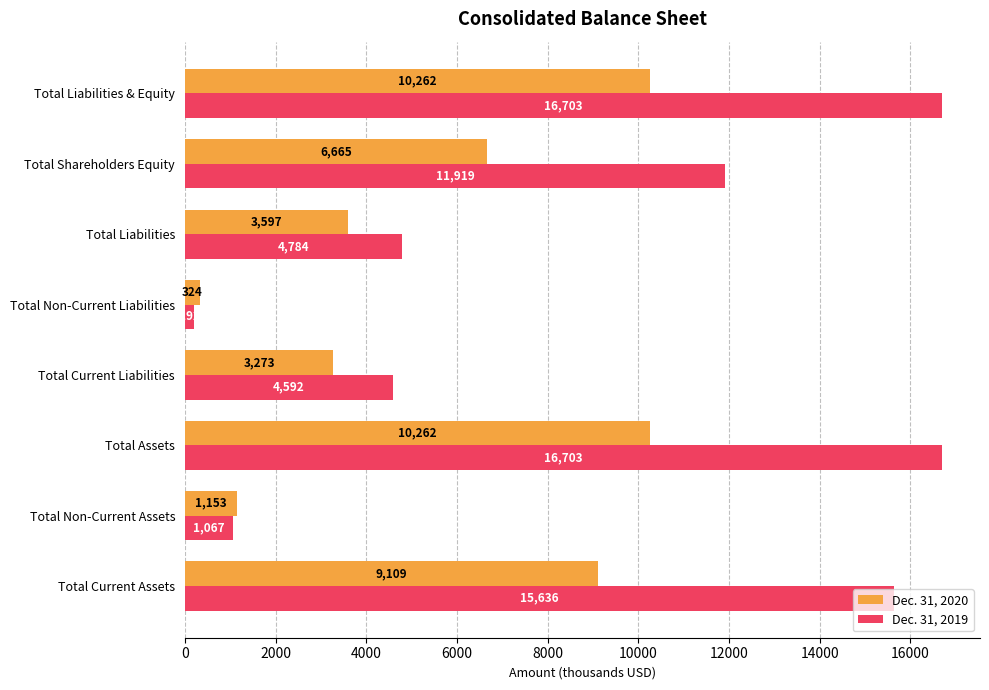

What is the difference between the maximum and second lowest values in the Dec. 31, 2020 series?

9109